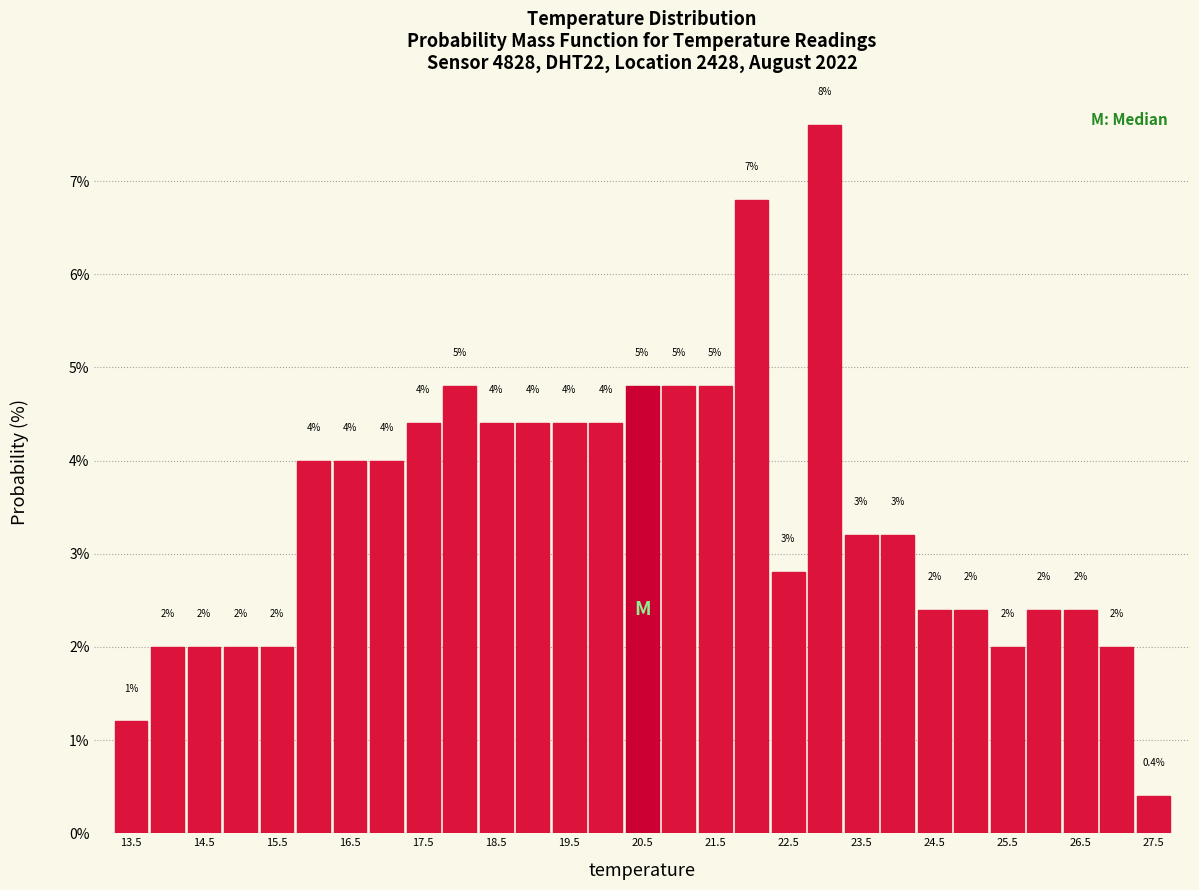

Which range on the x-axis has the tallest bar?

22.75 to 23.25